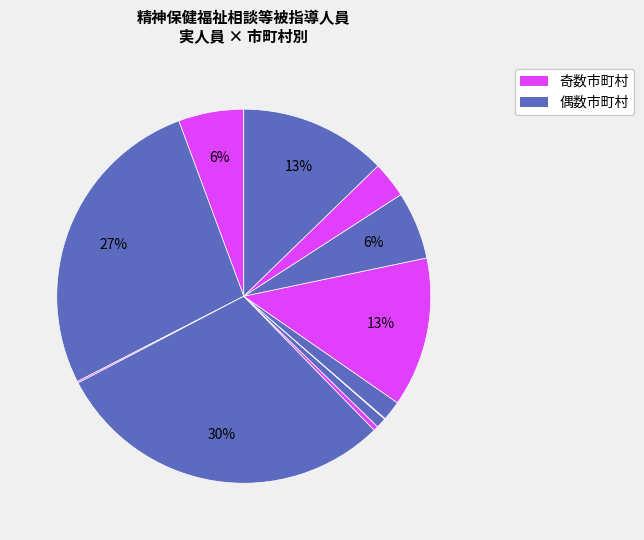

To the nearest percent, what is the average slice percentage?

8%